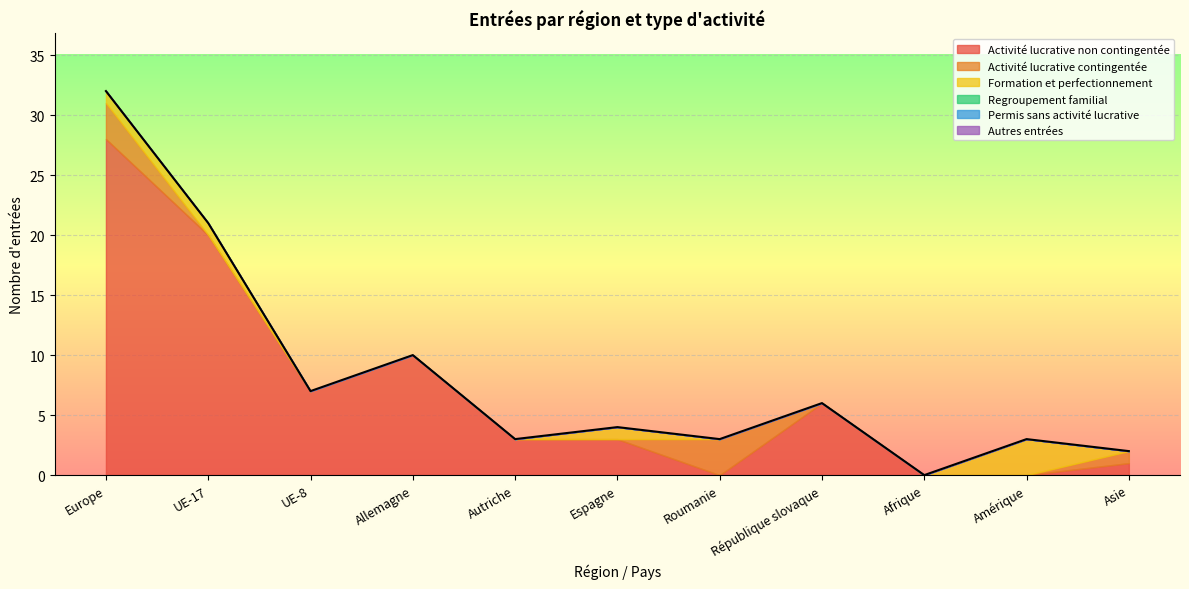

What is the label of the 9th point from the right?

UE-8